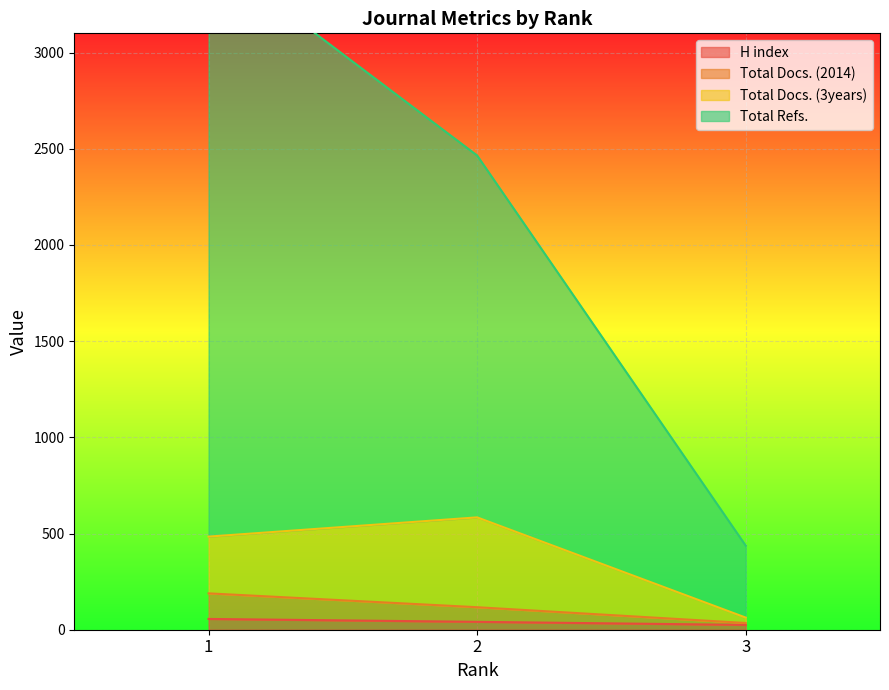

The Total Docs. (2014) series shows 189 at 1. True or false?

True